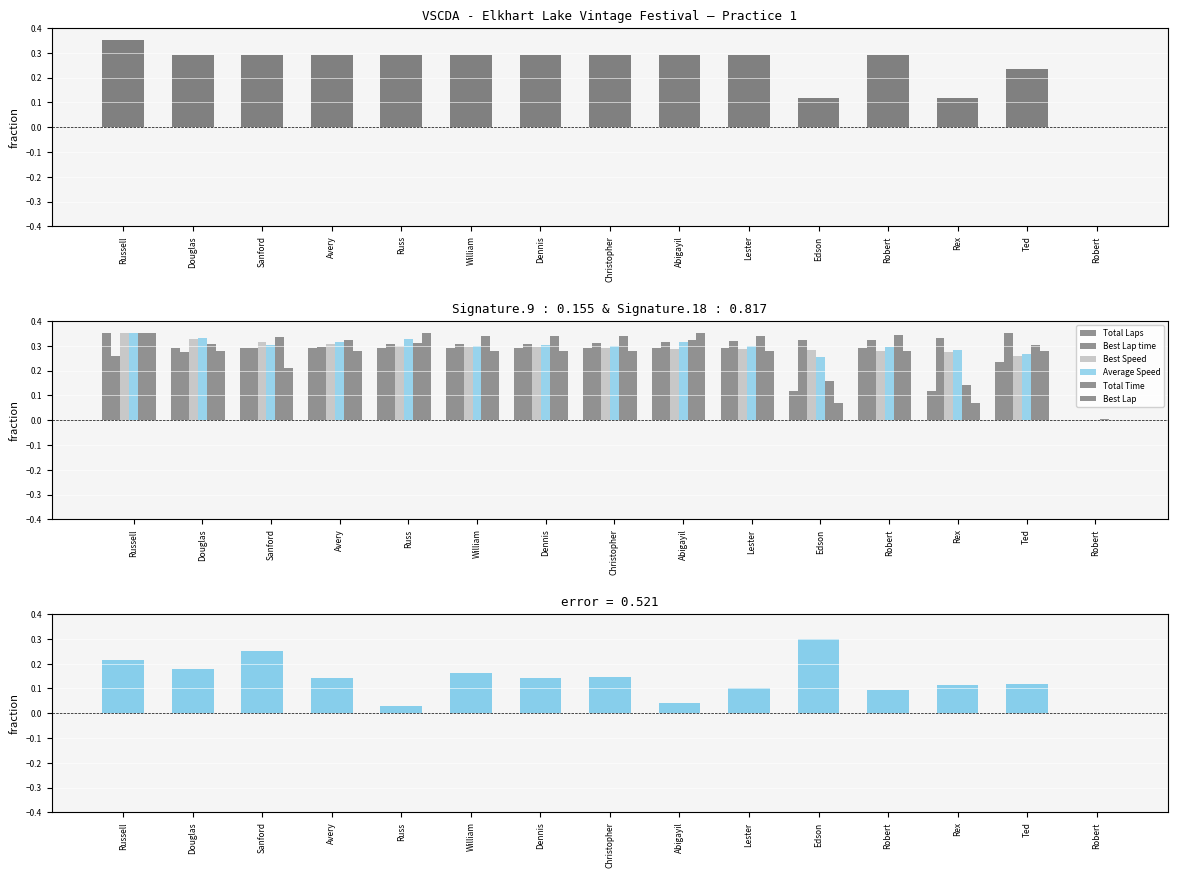

Rank the series at Robert from highest to lowest value.

Total Time, Best Lap time, Average Speed, Total Laps, Best Speed, Best Lap